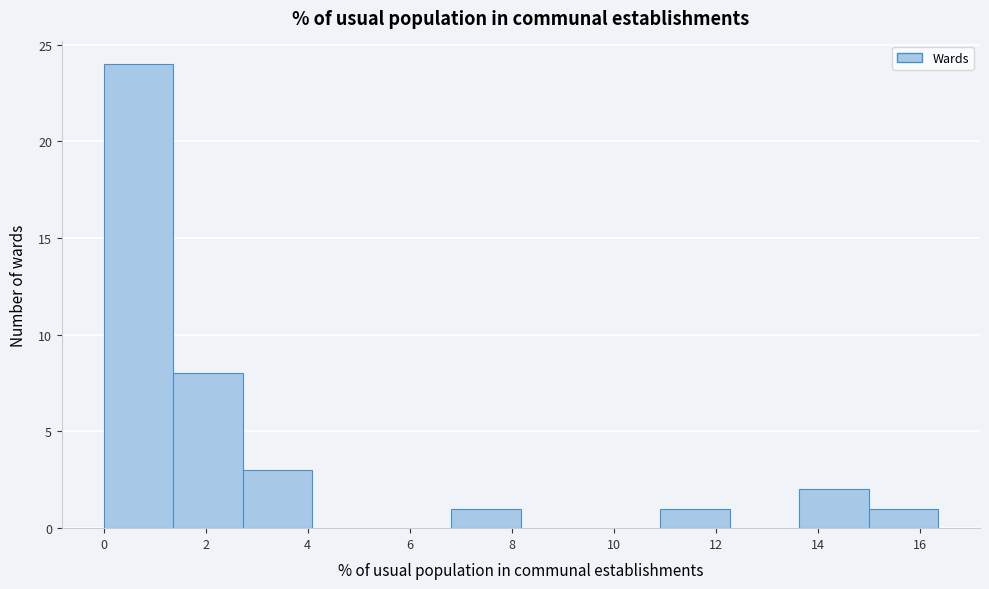

Reading left to right, list every bar in this chart as the range it spans on the x-axis followed by its height. Neither the bar edges nor the heights are printed on the chart, so give them approximately, as read against the axes.

0.0 to 1.4: 24
1.4 to 2.8: 8
2.8 to 4.0: 3
4.0 to 5.4: 0
5.4 to 6.8: 0
6.8 to 8.2: 1
8.2 to 9.6: 0
9.6 to 11.0: 0
11.0 to 12.2: 1
12.2 to 13.6: 0
13.6 to 15.0: 2
15.0 to 16.4: 1